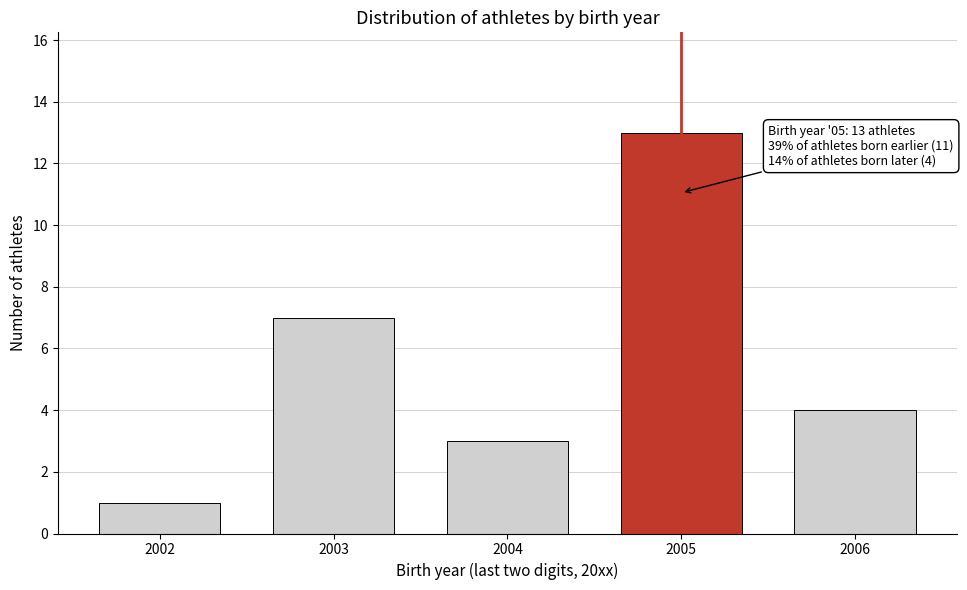

Reading left to right, extract all data points from this chart.

1	7	3	13	4